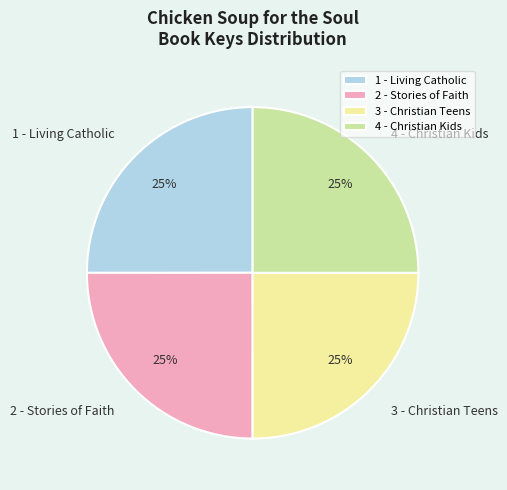

Approximately how many times larger is the value at 2 - Stories of Faith compared to 3 - Christian Teens?

1.0